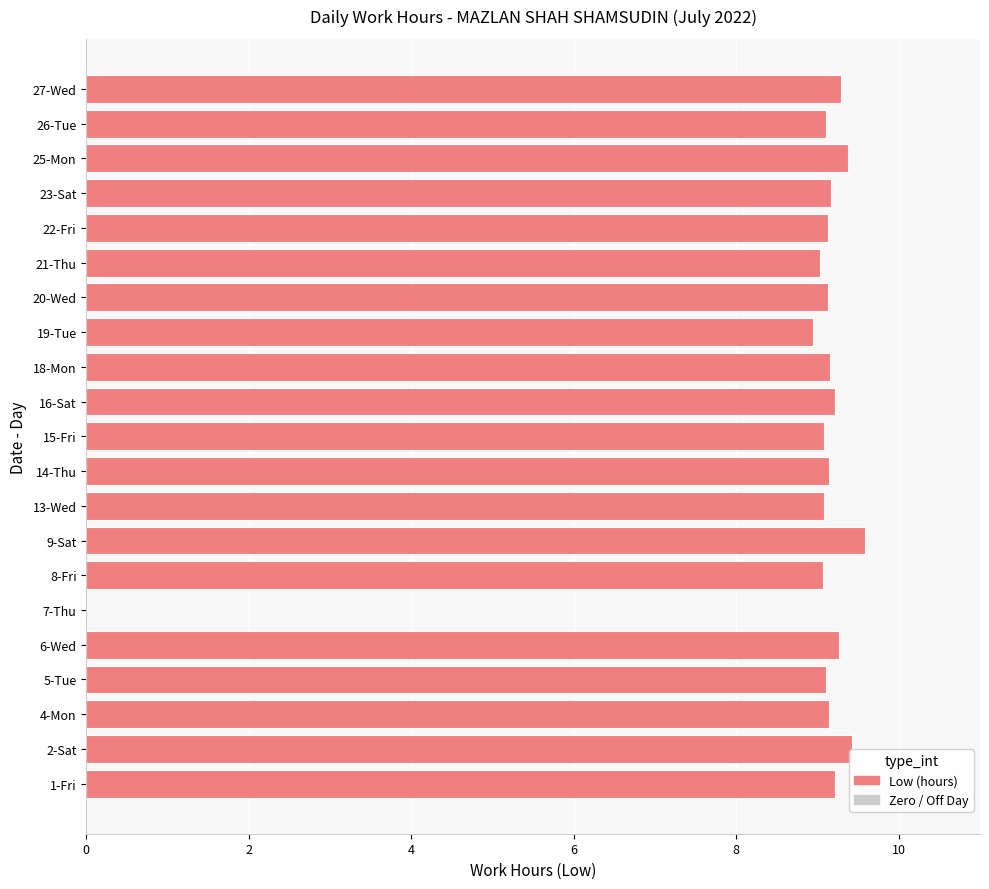

True or false: the data shows 13.3 at 4-Mon.

False